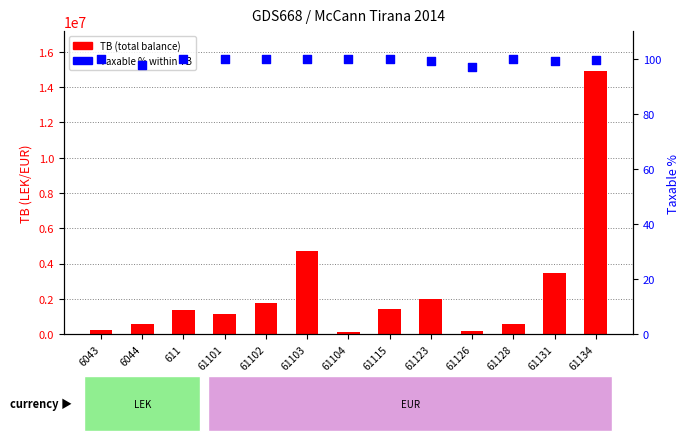

Which series reaches the maximum Y coordinate?

TB (total balance)